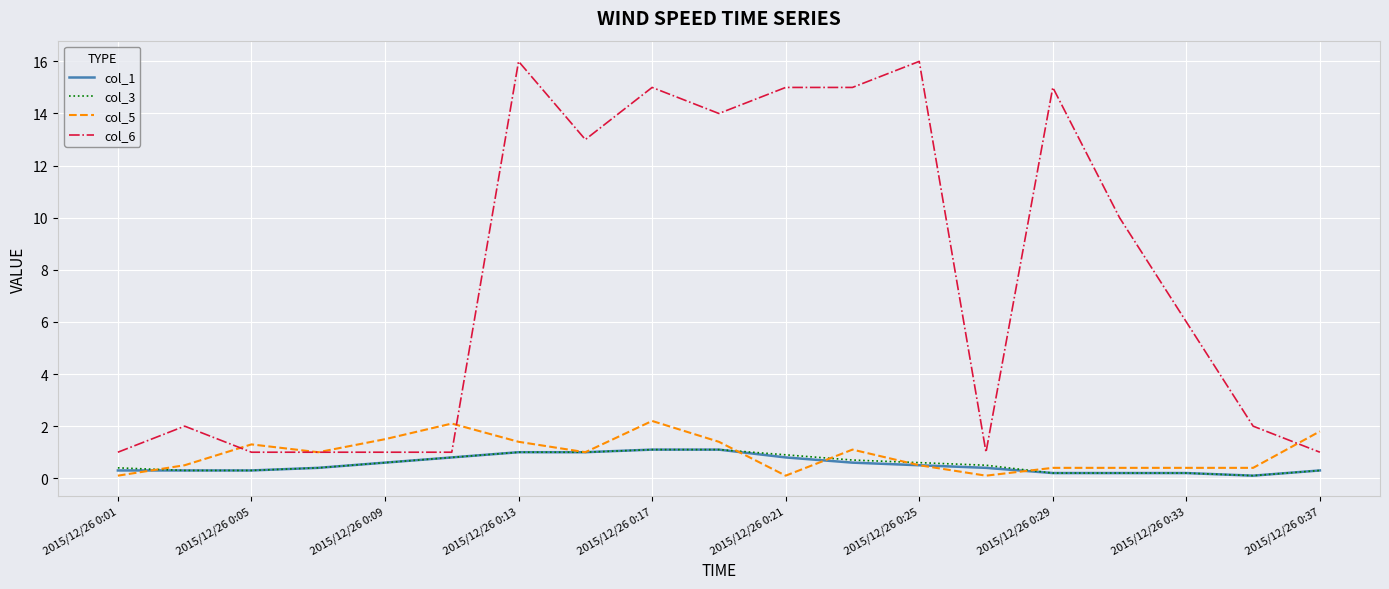

Which series has the widest spread of values?

col_6